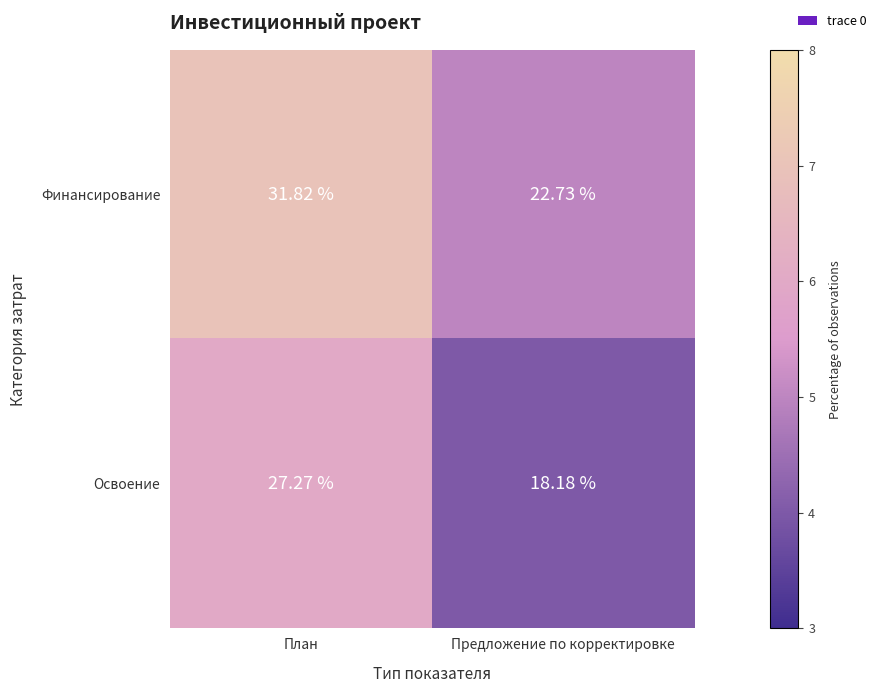

At which label does Финансирование first exceed 31?

План